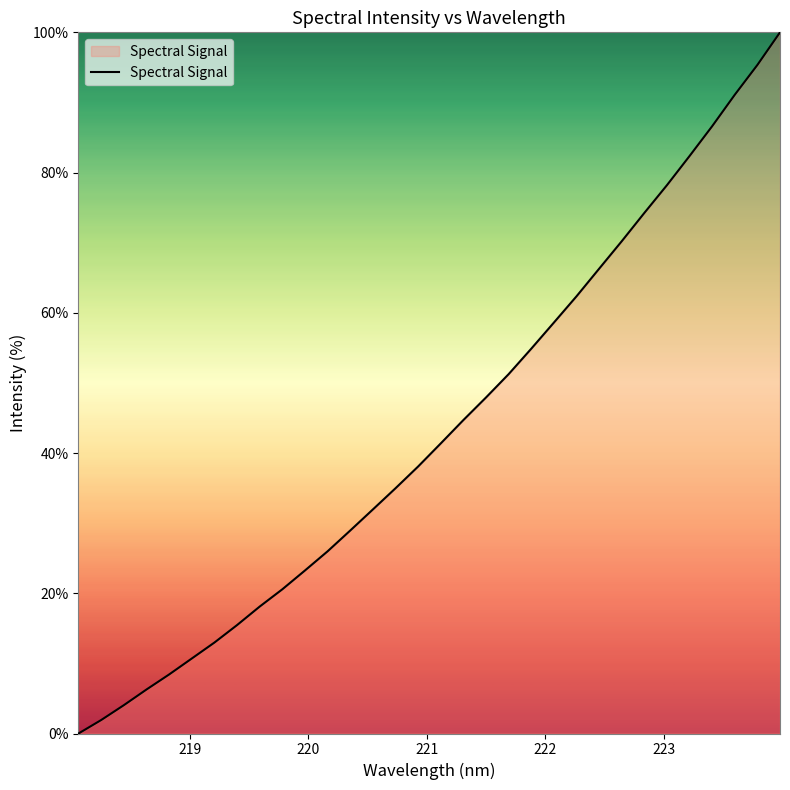

What is the difference between the maximum and minimum values?

100.0